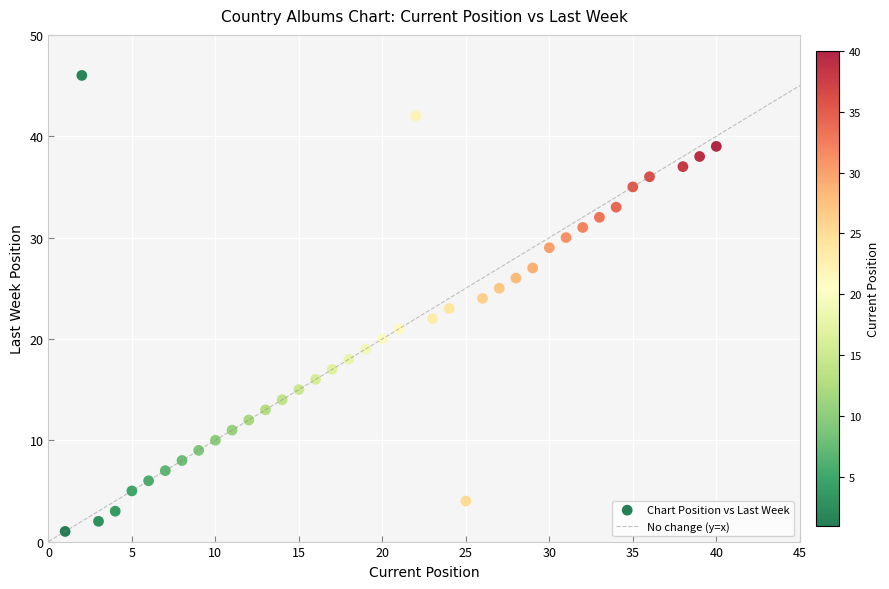

What is the range of Y values (max minus min)?

45